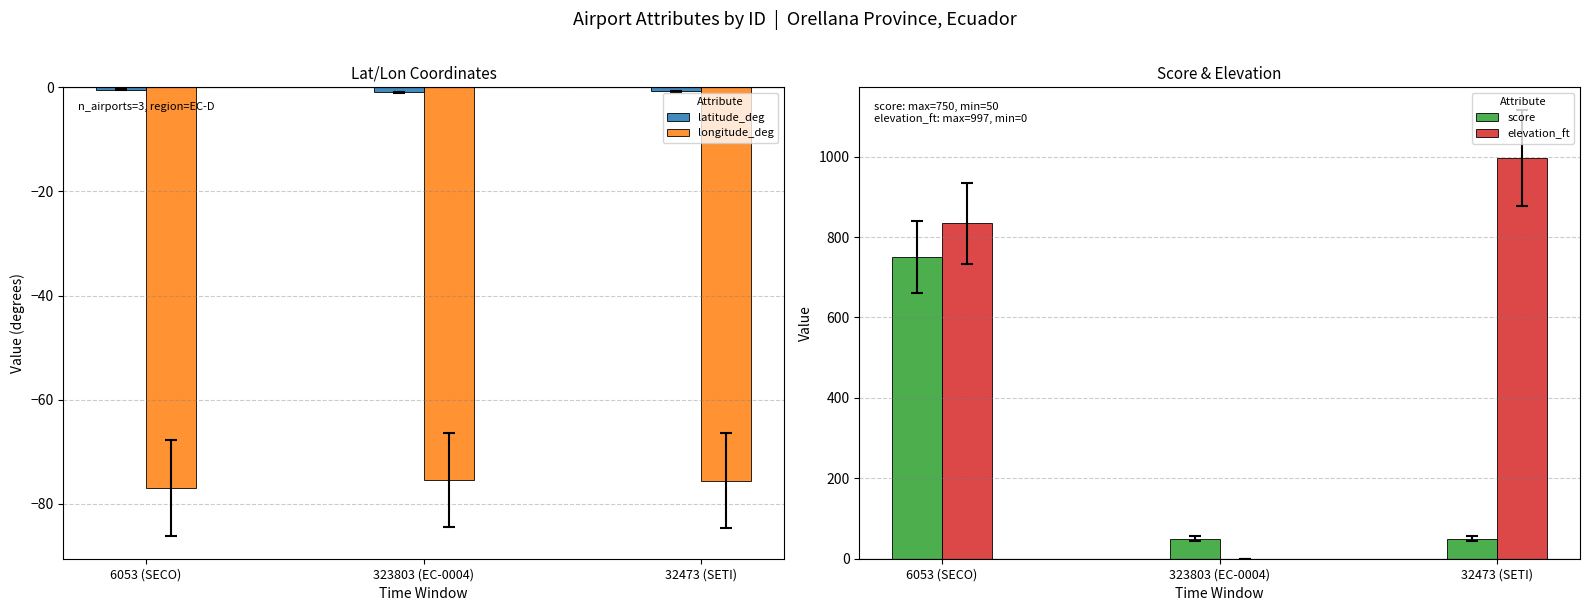

Is the value of score at 323803 (EC-0004) greater than the value of longitude_deg at 32473 (SETI)?

Yes